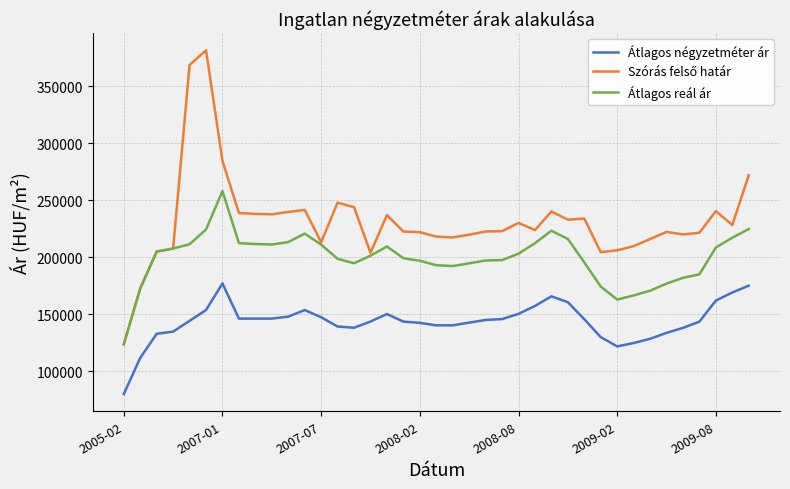

True or false: Átlagos reál ár has more than 1 interior local peaks.

True